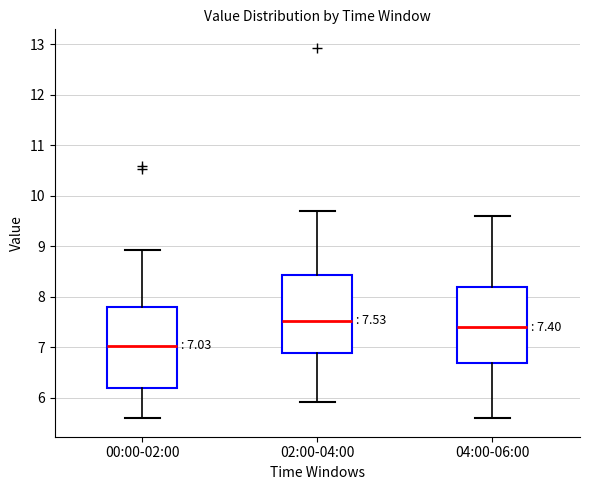

Which box's median line is the lowest?

00:00-02:00